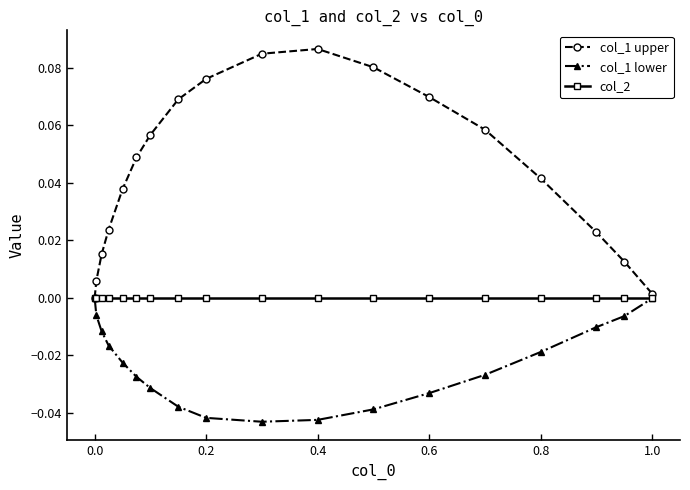

Which series has the widest spread of values?

col_1 upper